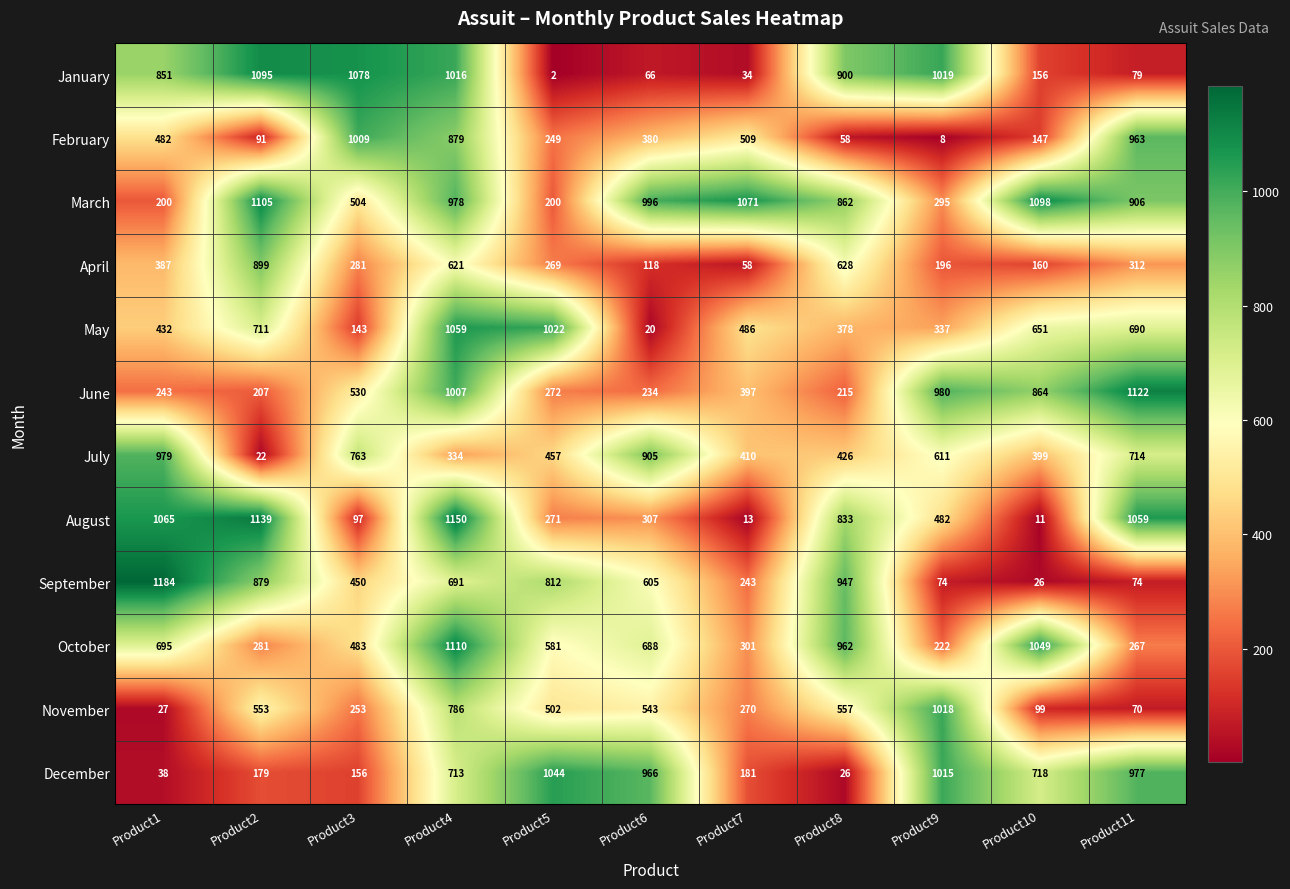

List the series in order of their peak value, lowest first.

April, July, February, November, December, May, January, March, October, June, August, September